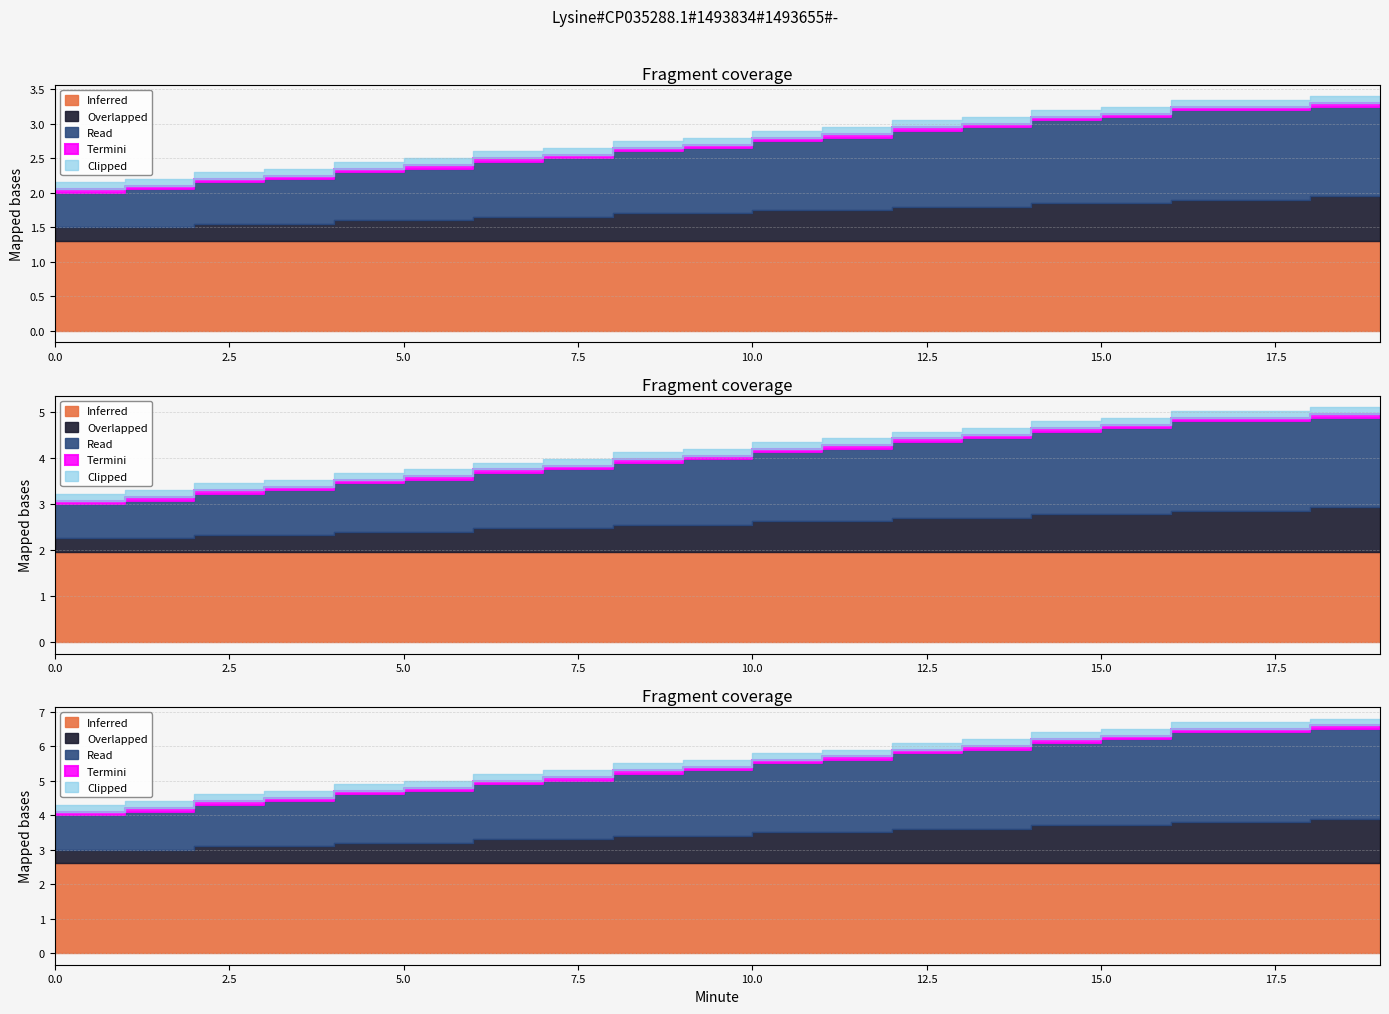

What is the maximum value for Inferred?

1.3